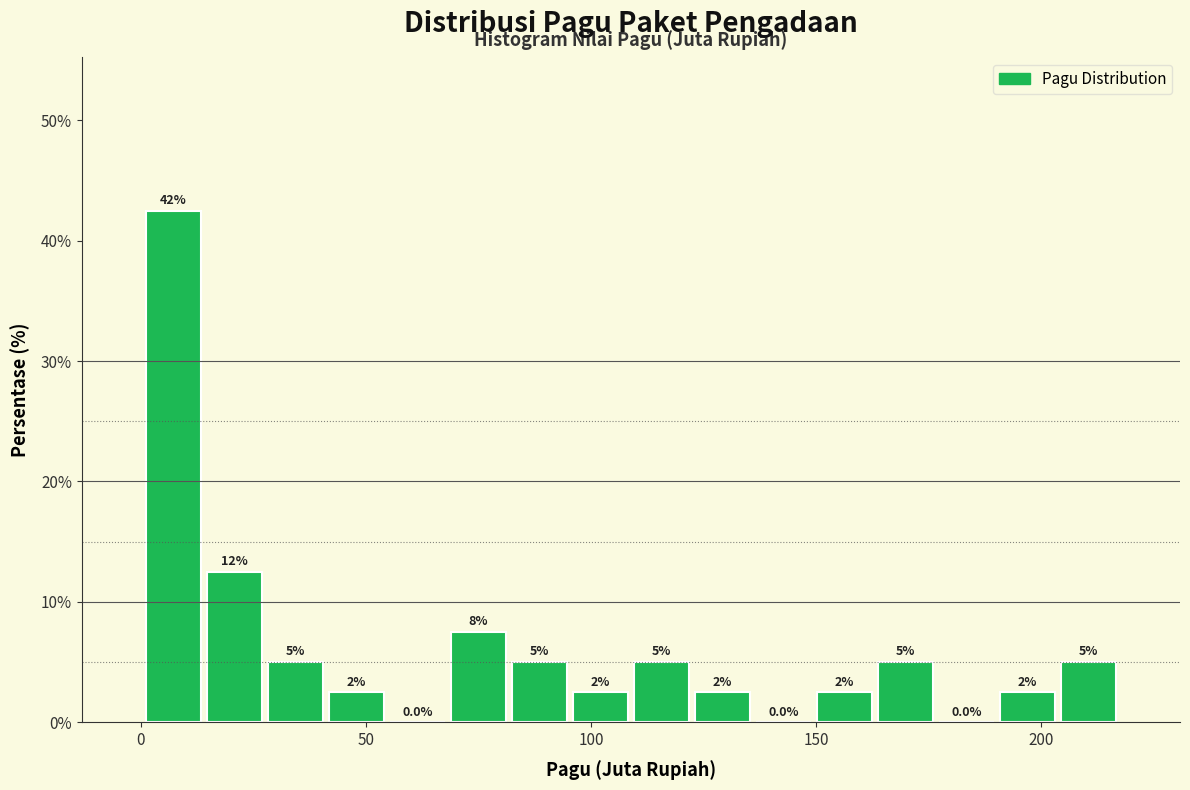

Around what value on the x-axis is the tallest bar? Give the approximate position of its centre, as read against the axis.

5